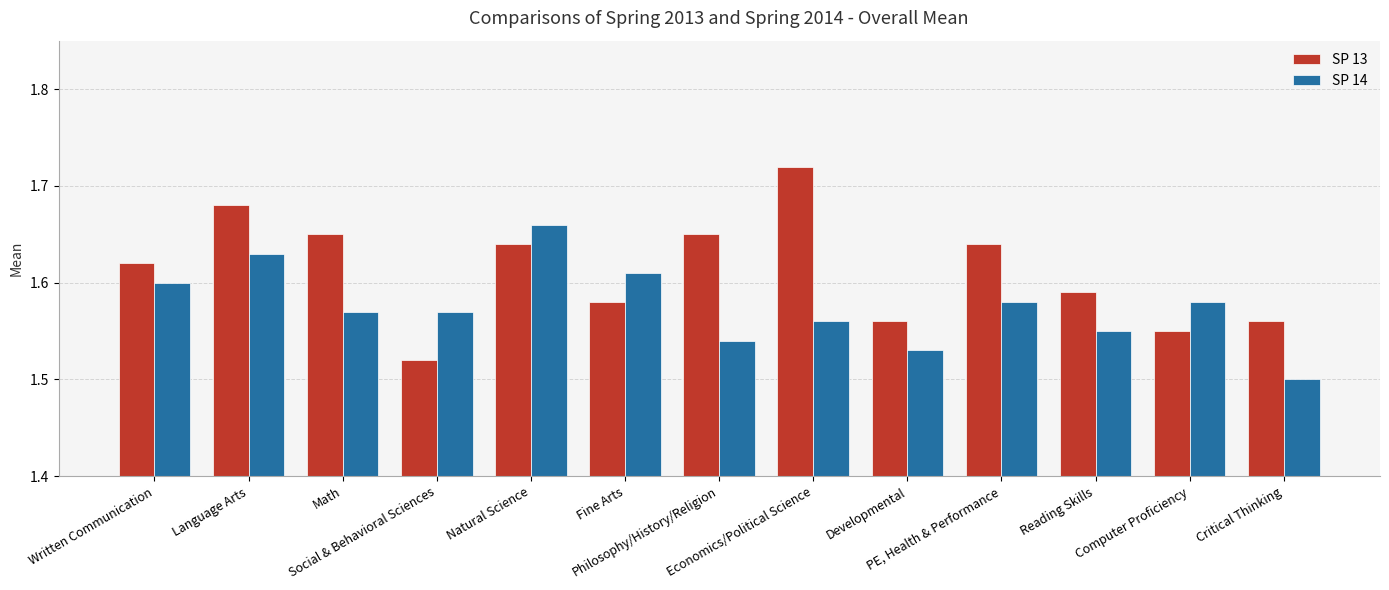

Which series has the widest spread of values?

SP 13